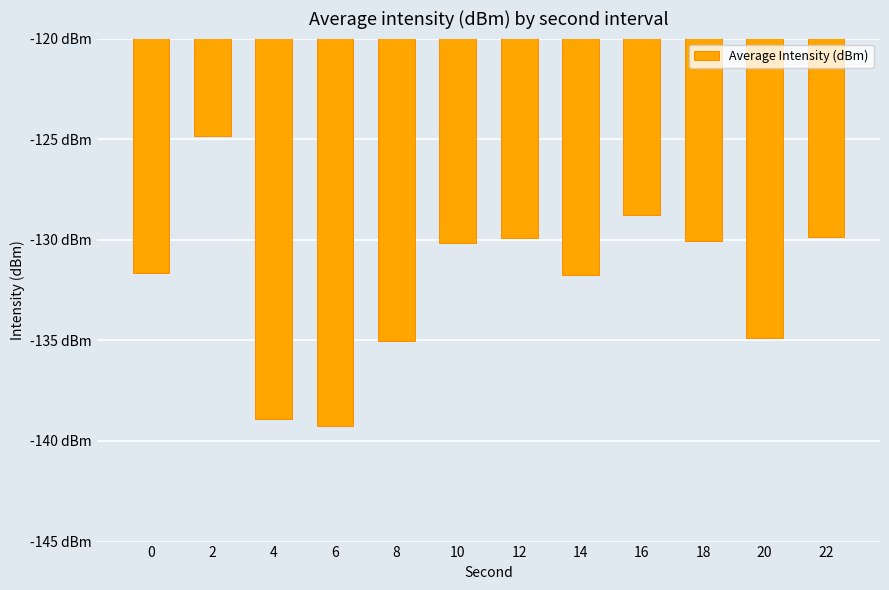

What is the difference between the maximum and minimum values?

14.4